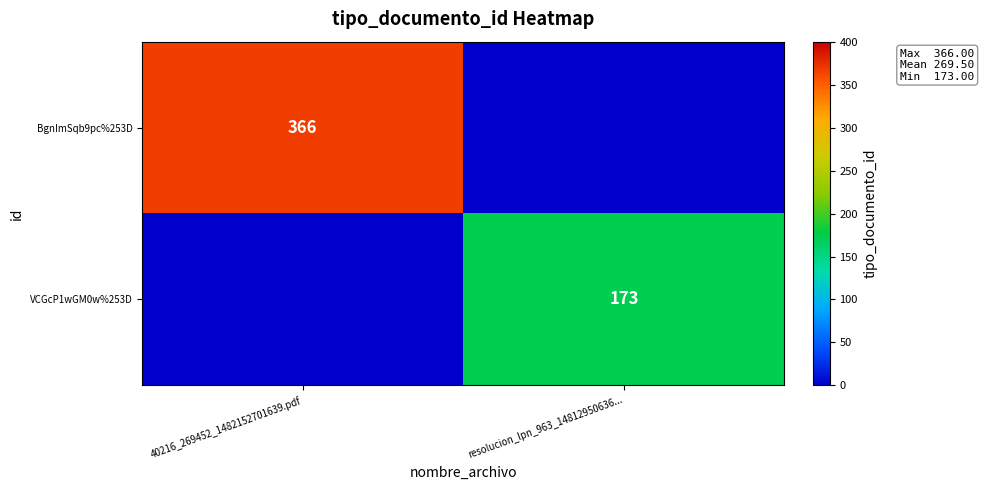

The BgnImSqb9pc%253D series shows 222 at 40216_269452_1482152701639.pdf. True or false?

False